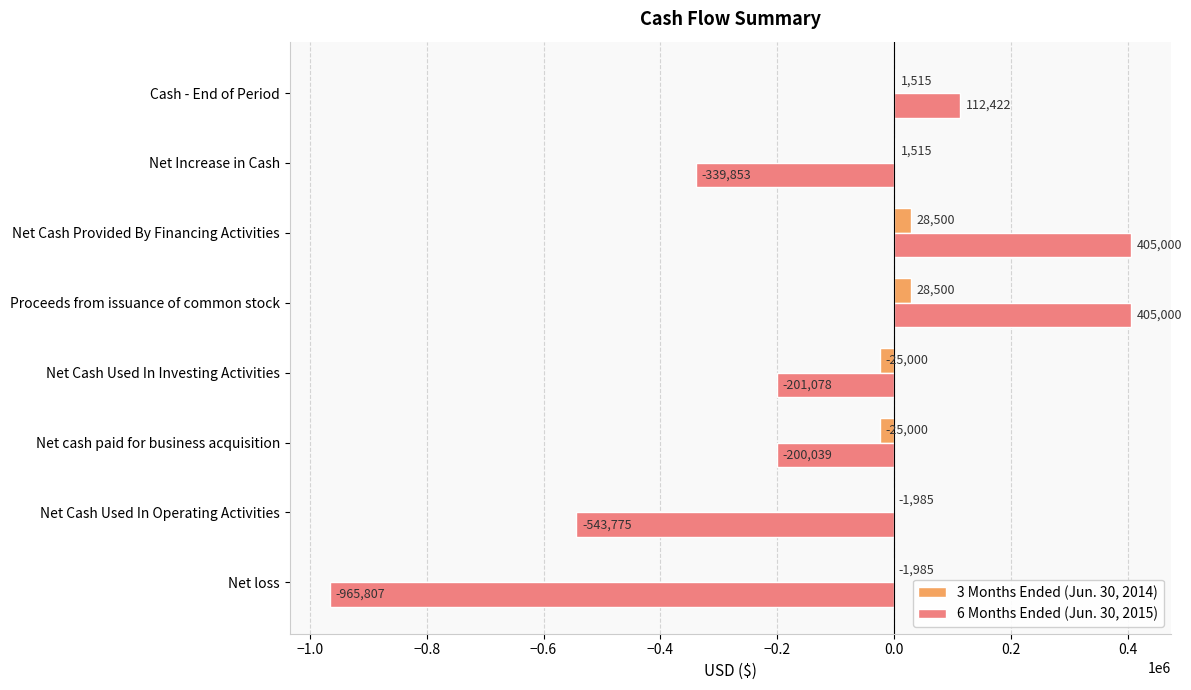

What are all the series names shown in the legend?

3 Months Ended (Jun. 30, 2014), 6 Months Ended (Jun. 30, 2015)